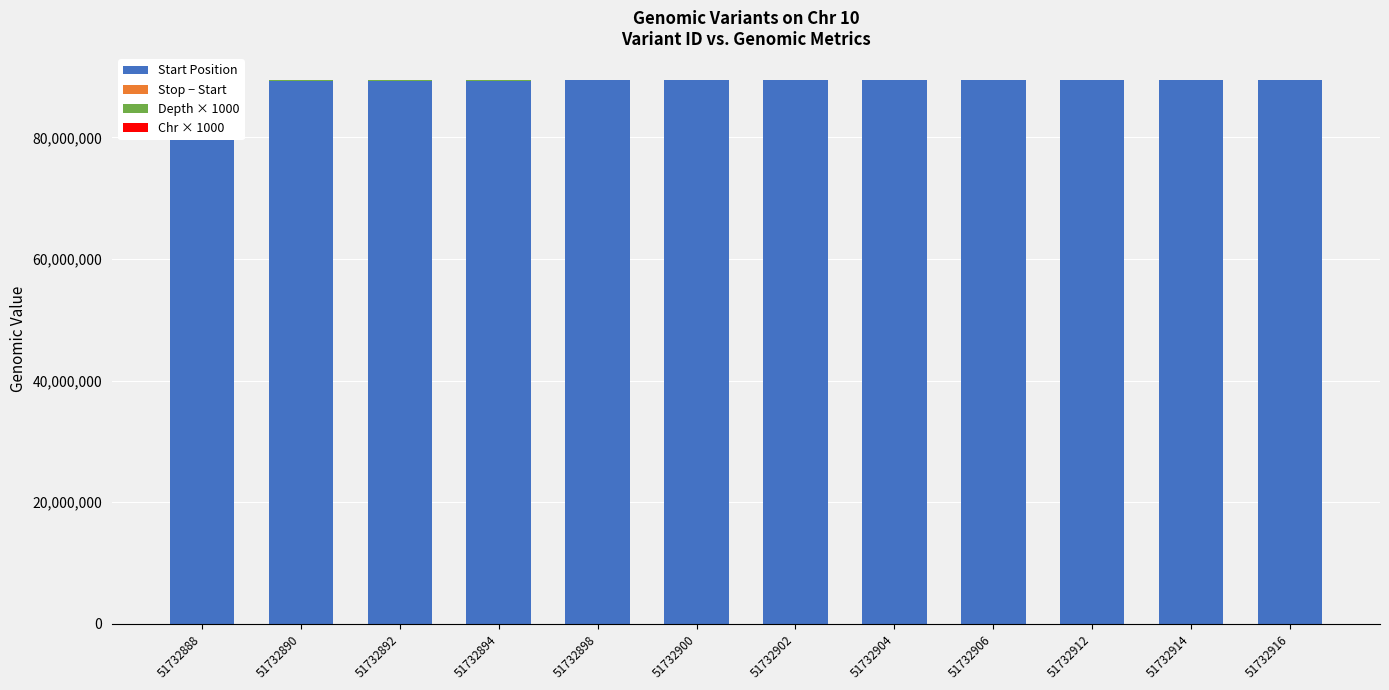

What is the spread (max minus min) of values at 51732888?

89374885